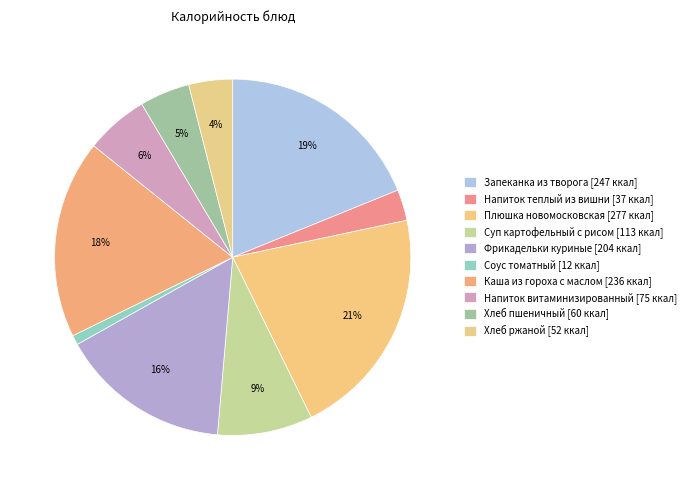

Do Запеканка из творога and Напиток витаминизированный together represent more than half of the pie?

No